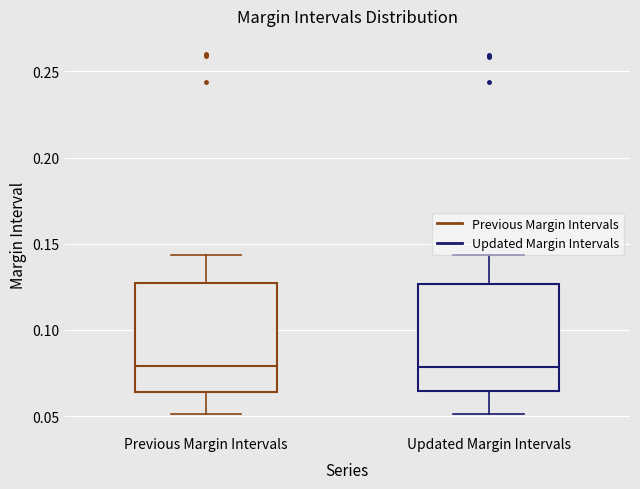

Reading left to right, read every box against the y-axis: the position of its median line, the range the box covers, and the ends of its whiskers. The values are not printed on the chart, so give them approximately, as read against the axis.

Previous Margin Intervals: median 0.080, box 0.065 to 0.125, whiskers 0.050 to 0.145
Updated Margin Intervals: median 0.080, box 0.065 to 0.125, whiskers 0.050 to 0.145